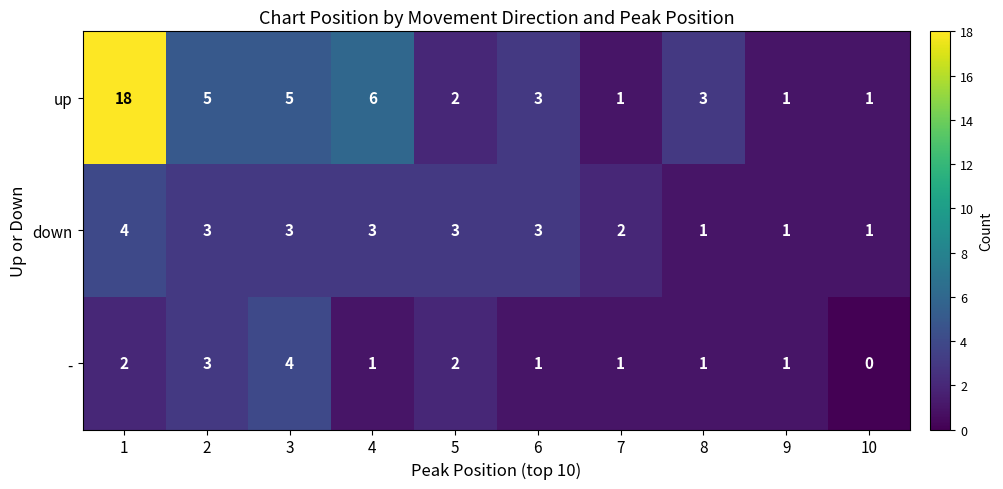

What is the sum of the up values at 5 and 10?

3